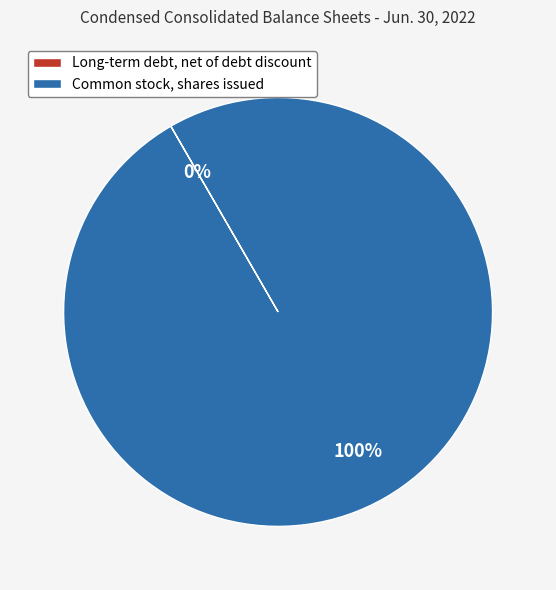

Which category has the biggest portion of the pie?

Common stock, shares issued